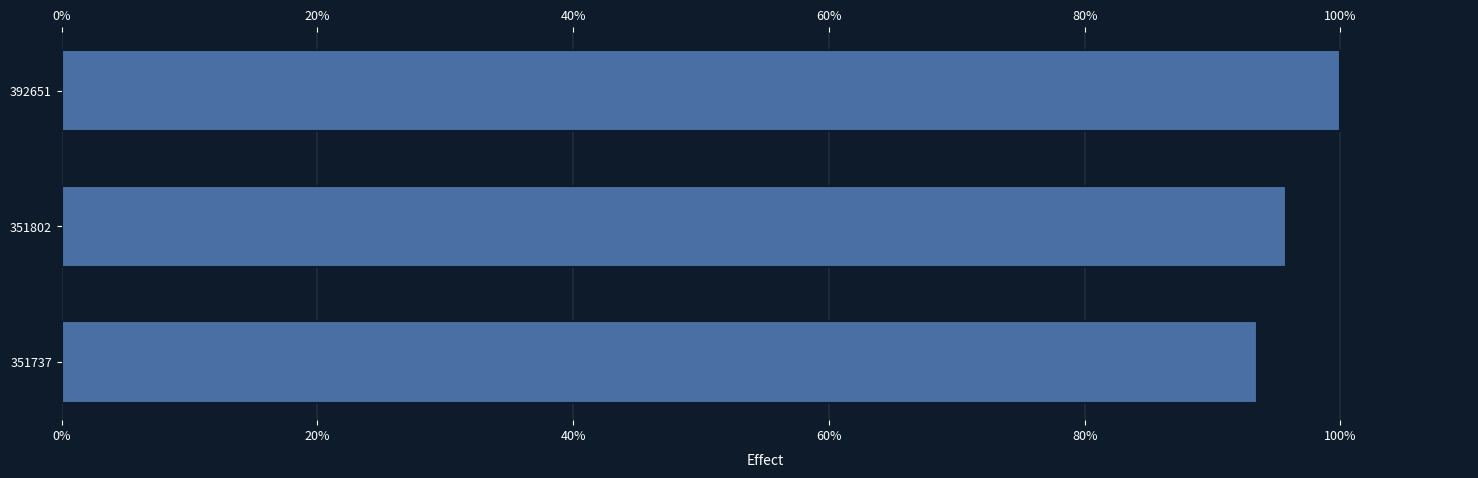

Between 40% and 20%, which is larger?

20%